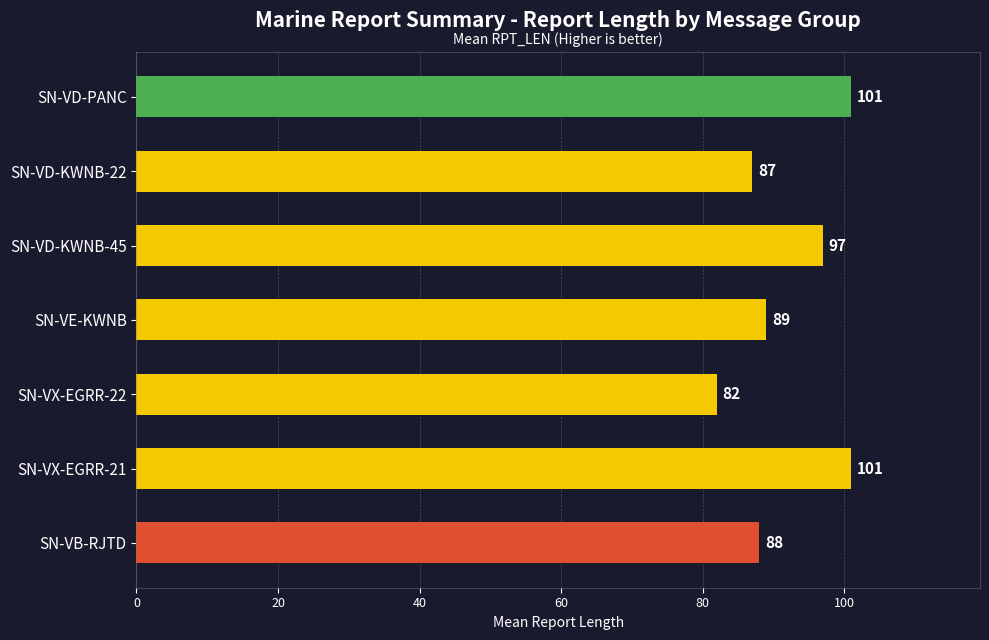

How many values are below 89?

3